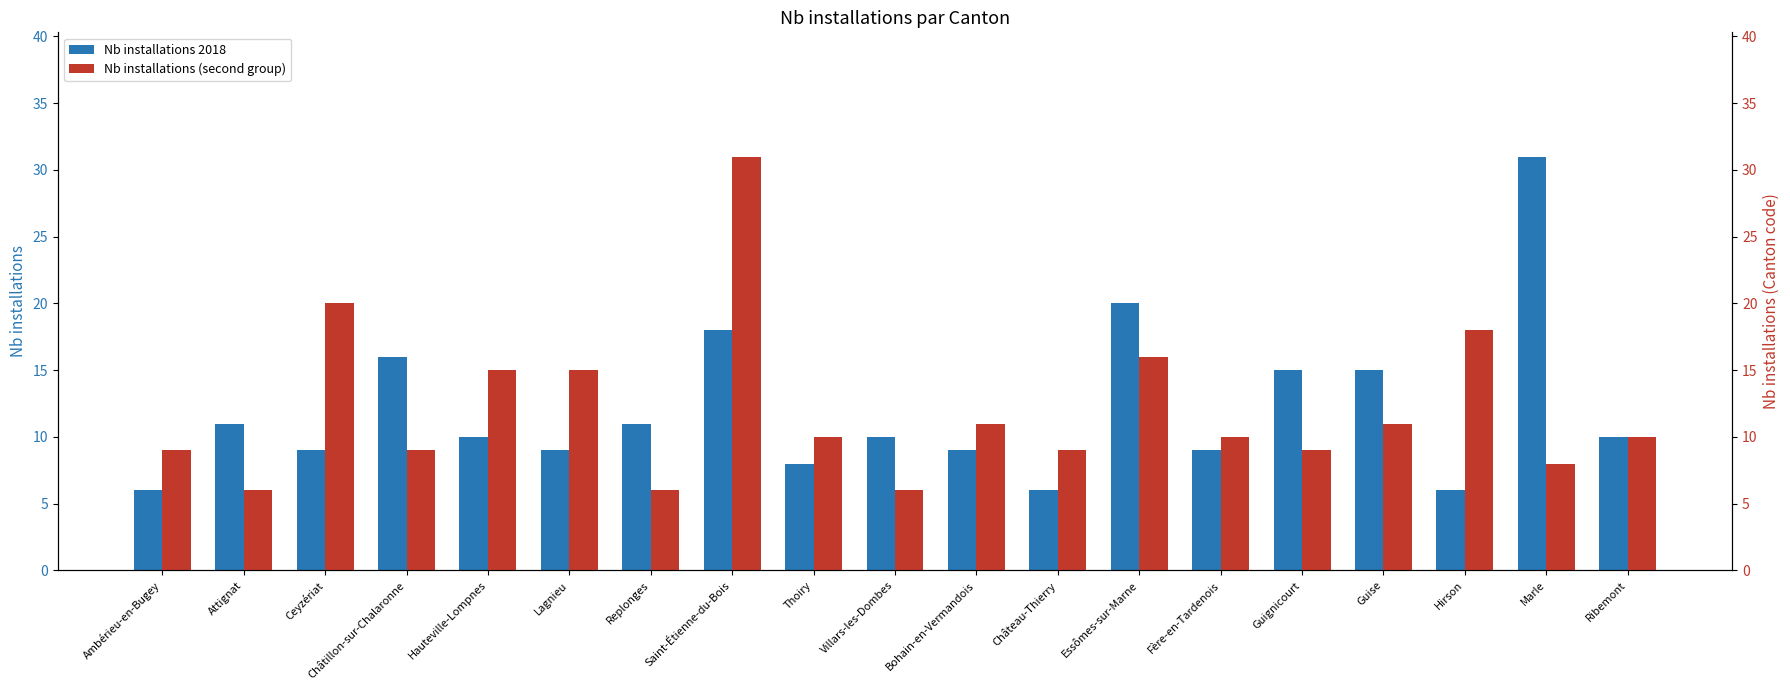

Which series changed the most between Guignicourt and Marle?

Nb installations 2018